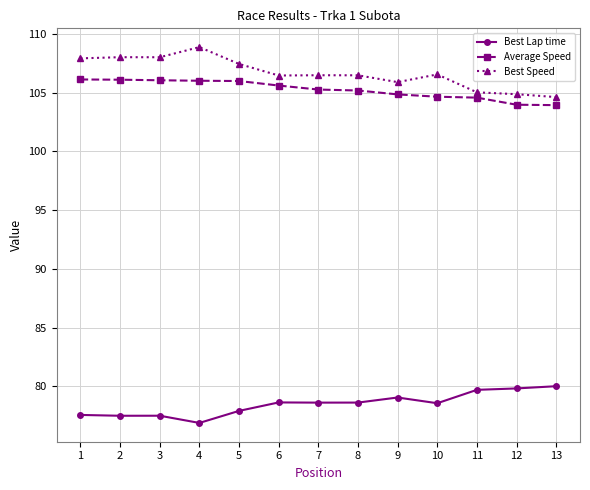

What is the difference between the highest and lowest values at 8?

27.9